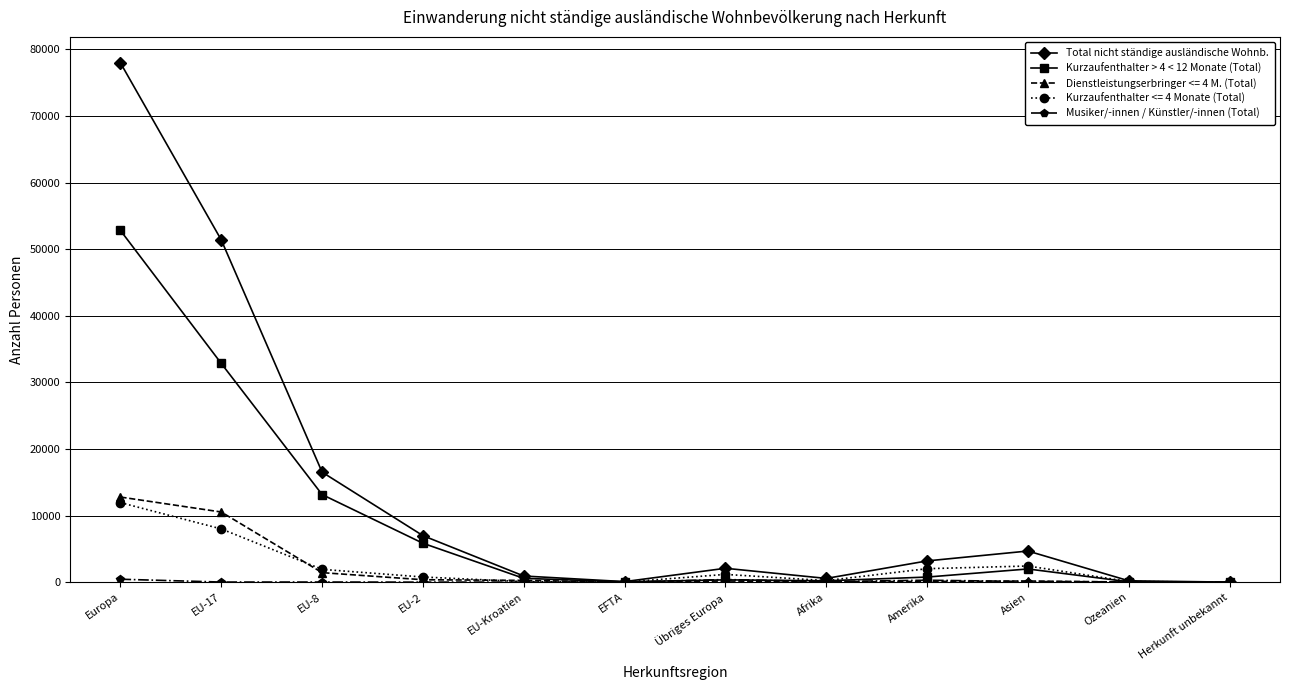

Is it true that Kurzaufenthalter <= 4 Monate (Total) equals 15684 at Europa?

False